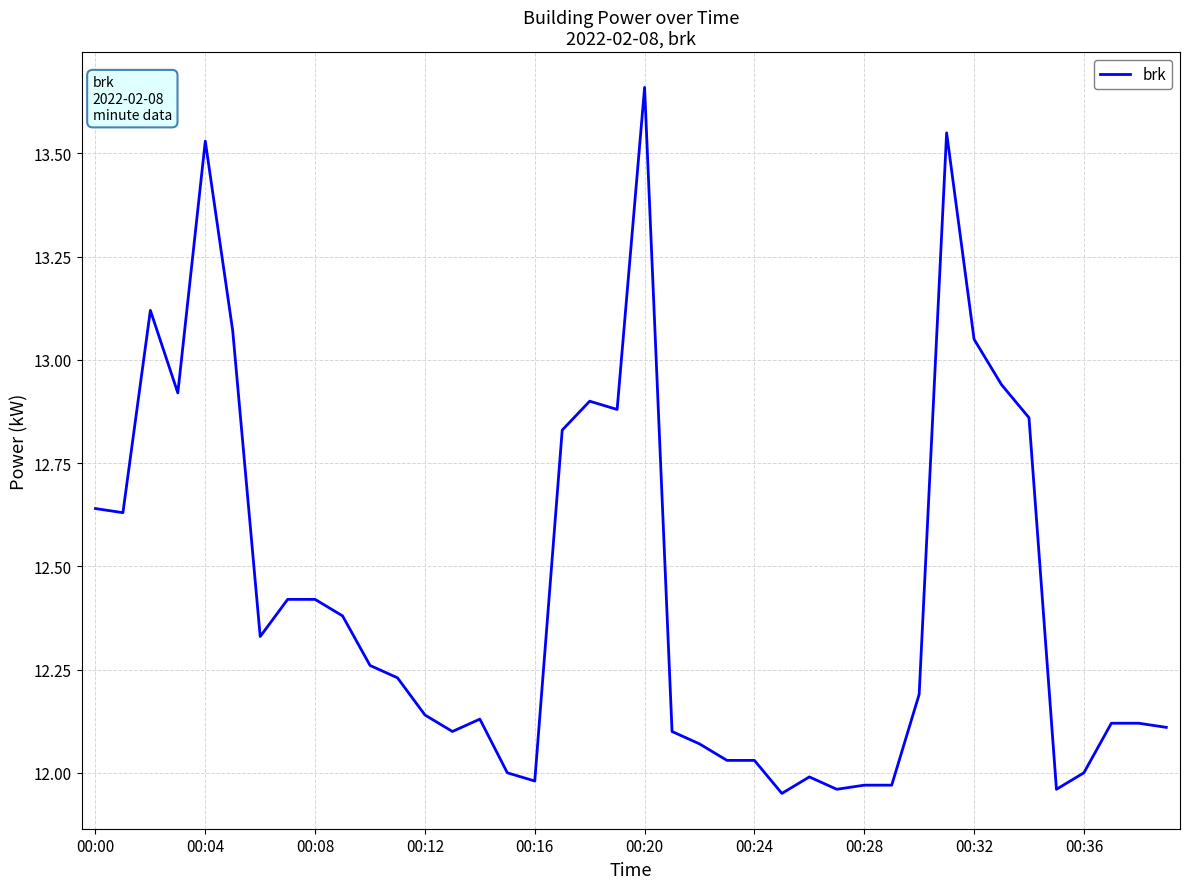

What is the difference between the maximum and minimum values?

1.7